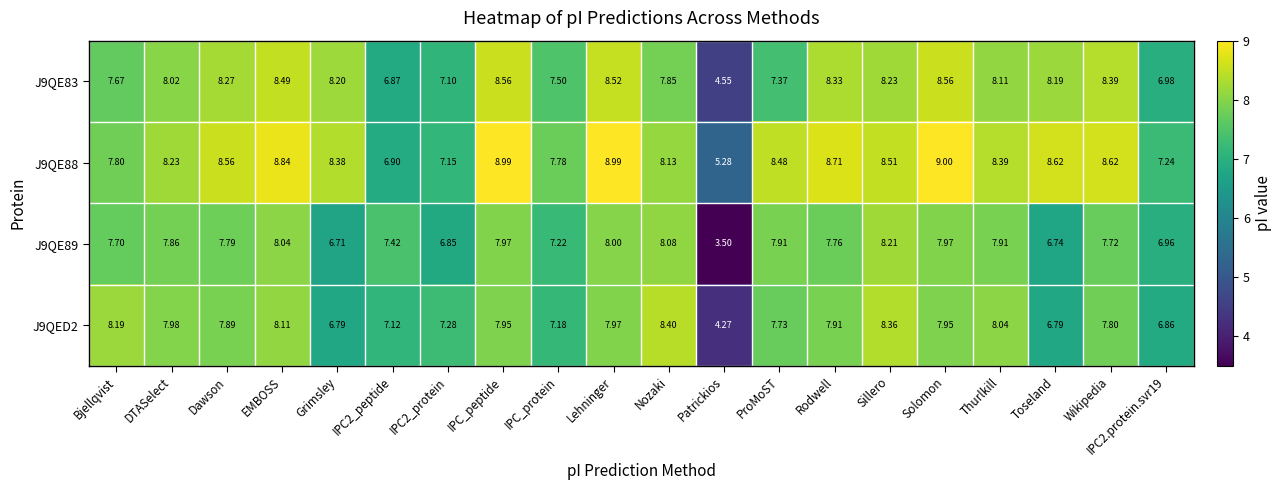

What is the difference between the highest and lowest values at DTASelect?

0.4